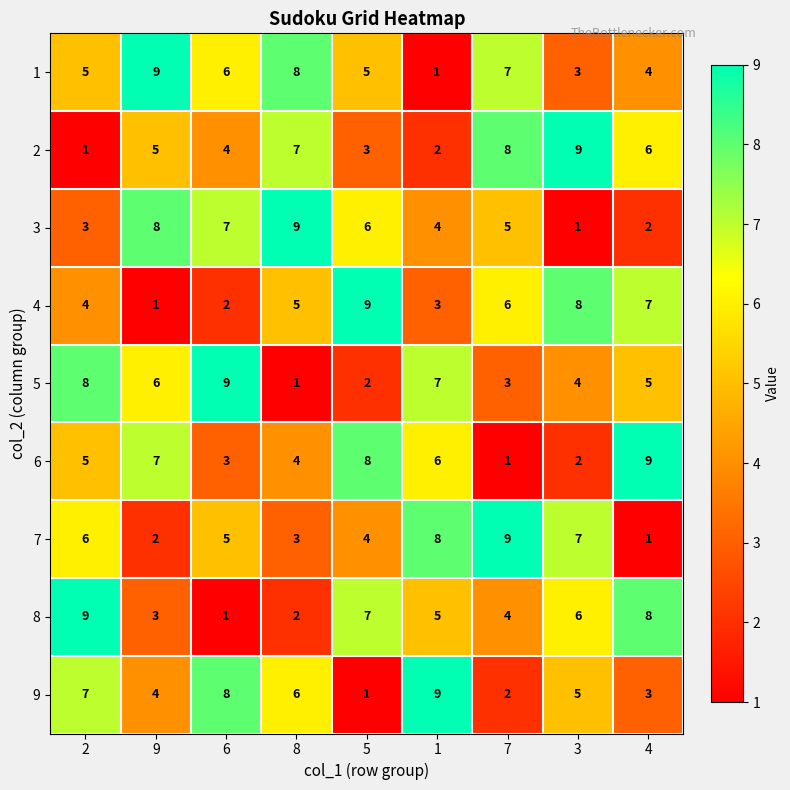

Which category has the highest value in the 7 series?

7